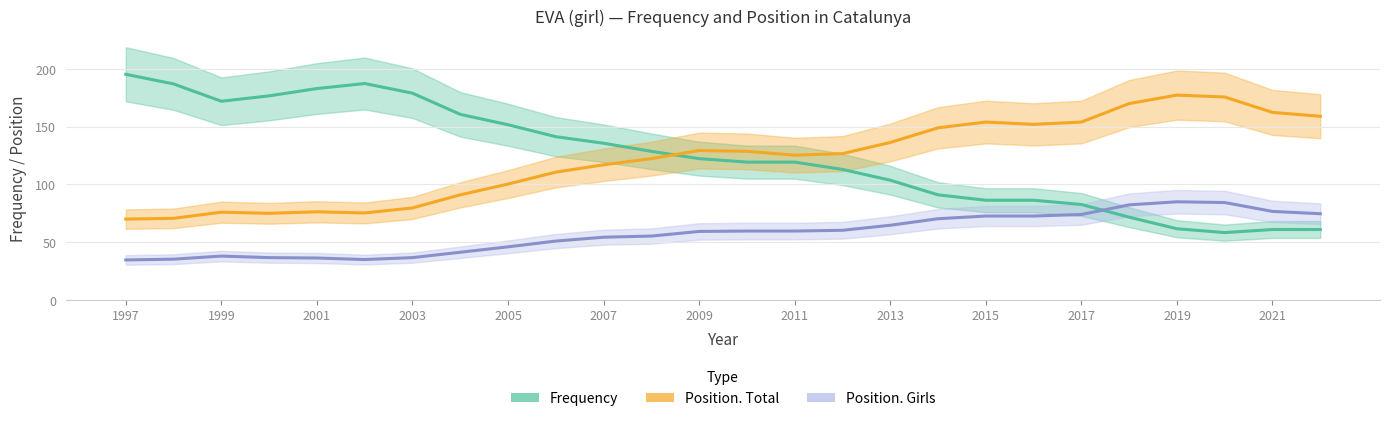

What is the value of the Position. Total point at the 11th from the left?

117.0